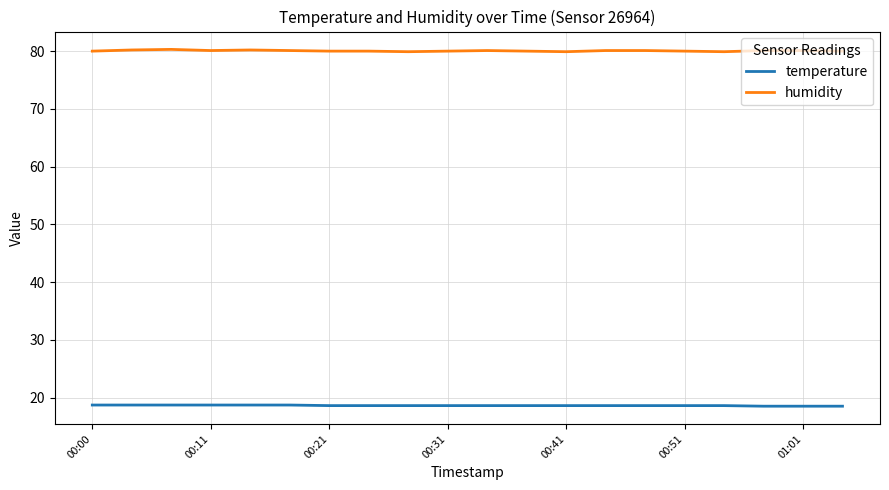

How many lines are shown in the chart?

2